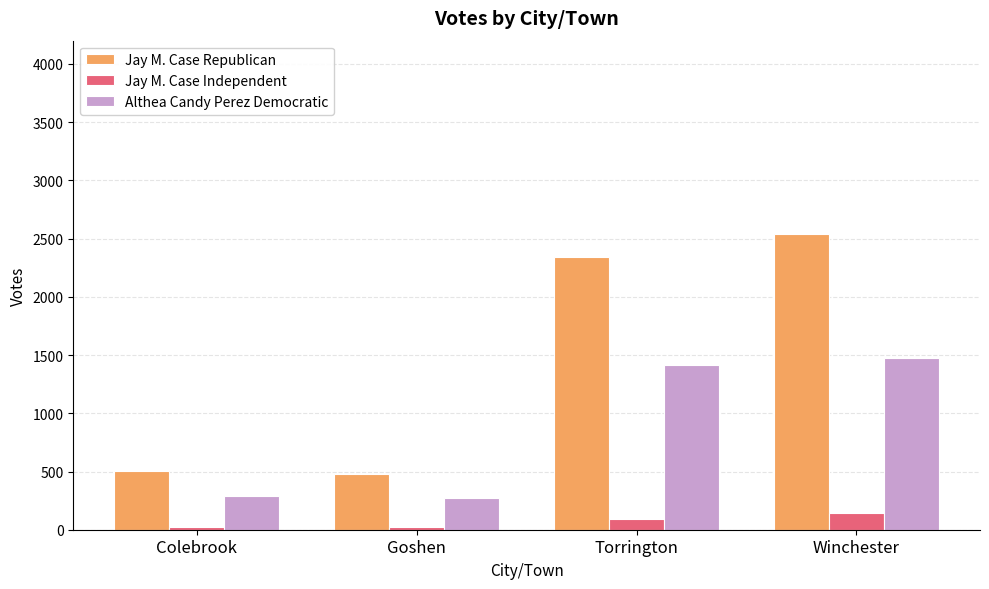

What is the difference between the maximum and minimum values in the Jay M. Case Republican series?

2058